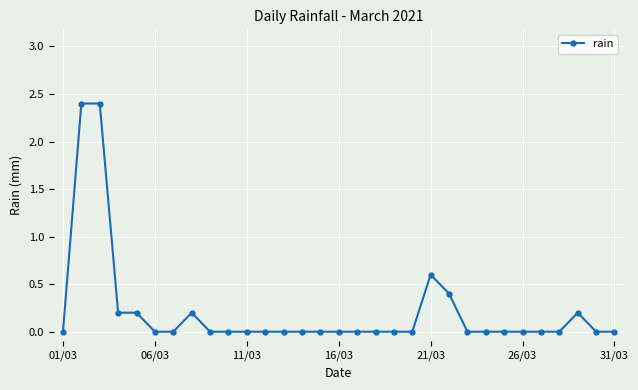

What is the value of the 21st point from the left?

0.6